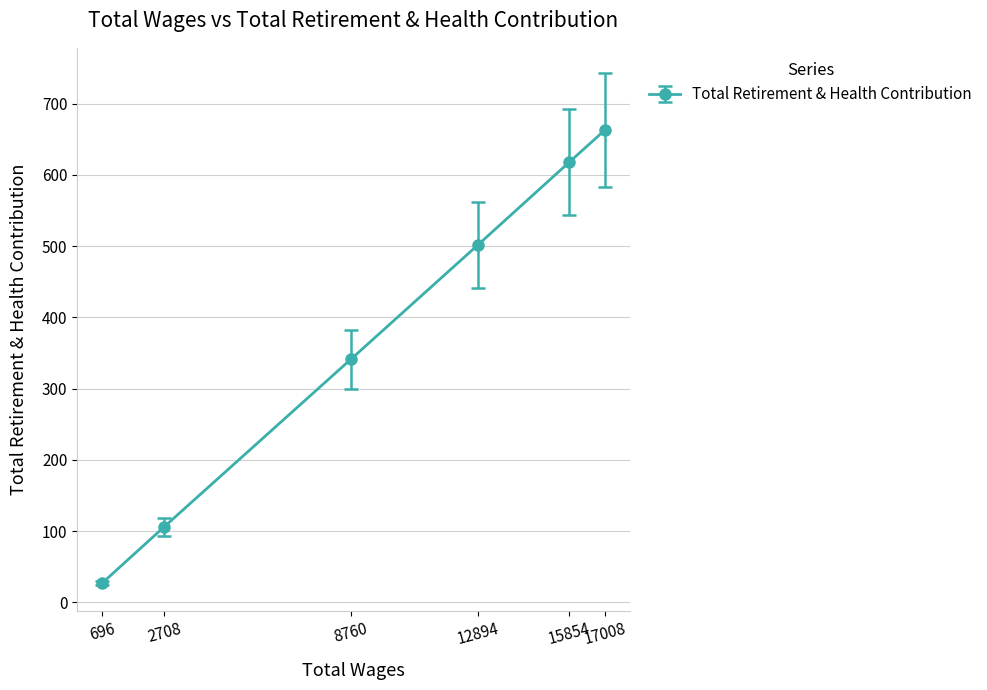

Which label corresponds to the smallest value in the chart?

696